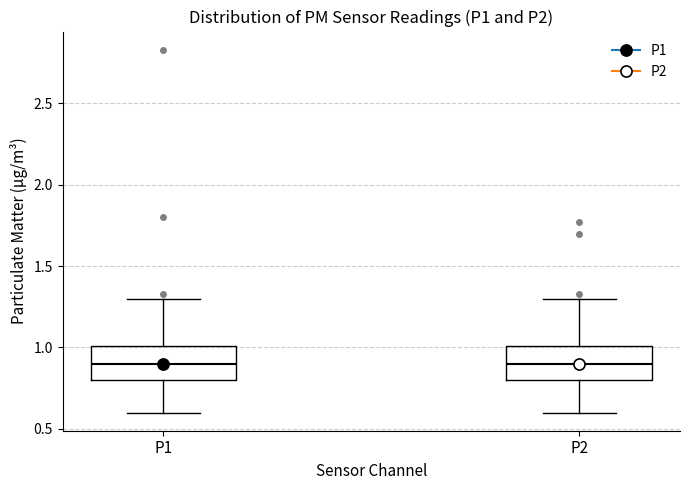

Reading left to right, read every box against the y-axis: the position of its median line, the range the box covers, and the ends of its whiskers. The values are not printed on the chart, so give them approximately, as read against the axis.

P1: median 0.9, box 0.8 to 1.0, whiskers 0.6 to 1.3
P2: median 0.9, box 0.8 to 1.0, whiskers 0.6 to 1.3